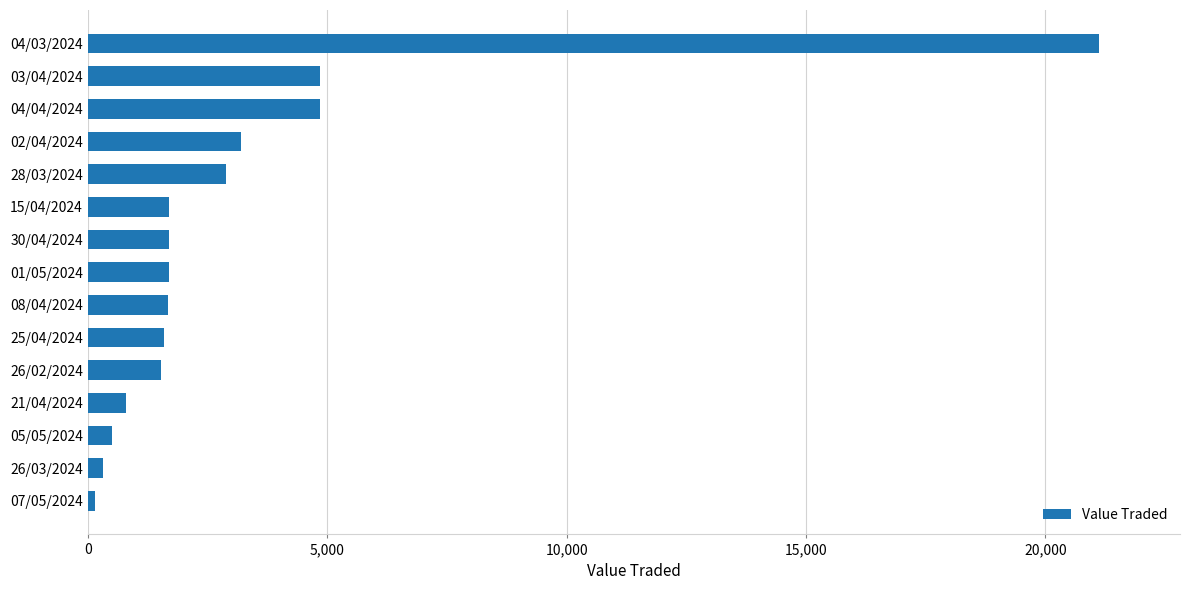

The chart shows a value of 538 at 30/04/2024. True or false?

False